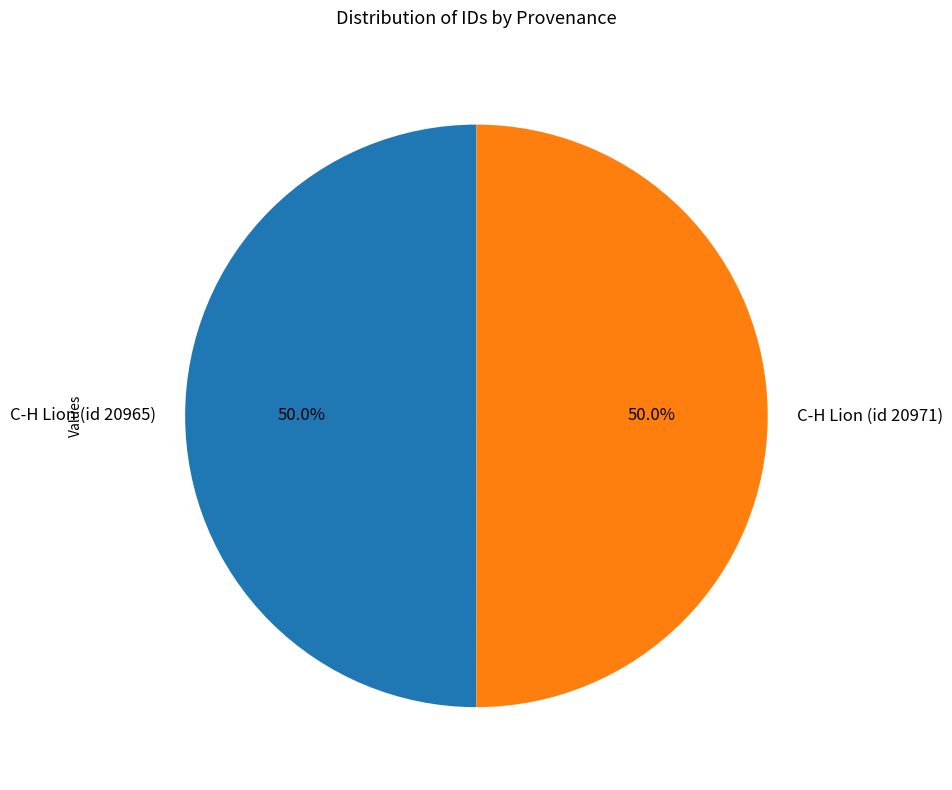

Do C-H Lion (id 20971) and C-H Lion (id 20965) together represent more than half of the pie?

Yes